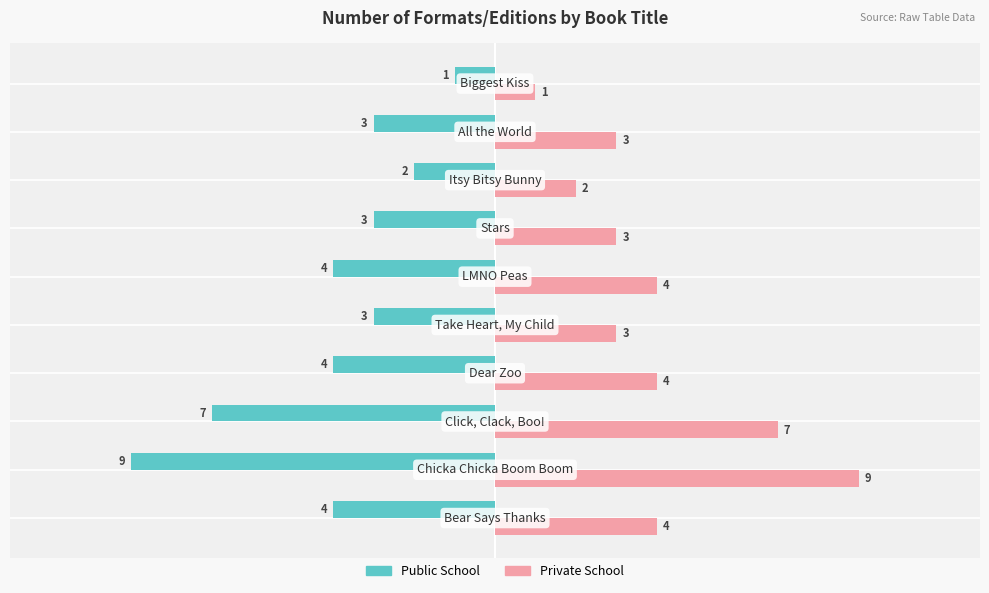

What is the greatest value displayed?

9